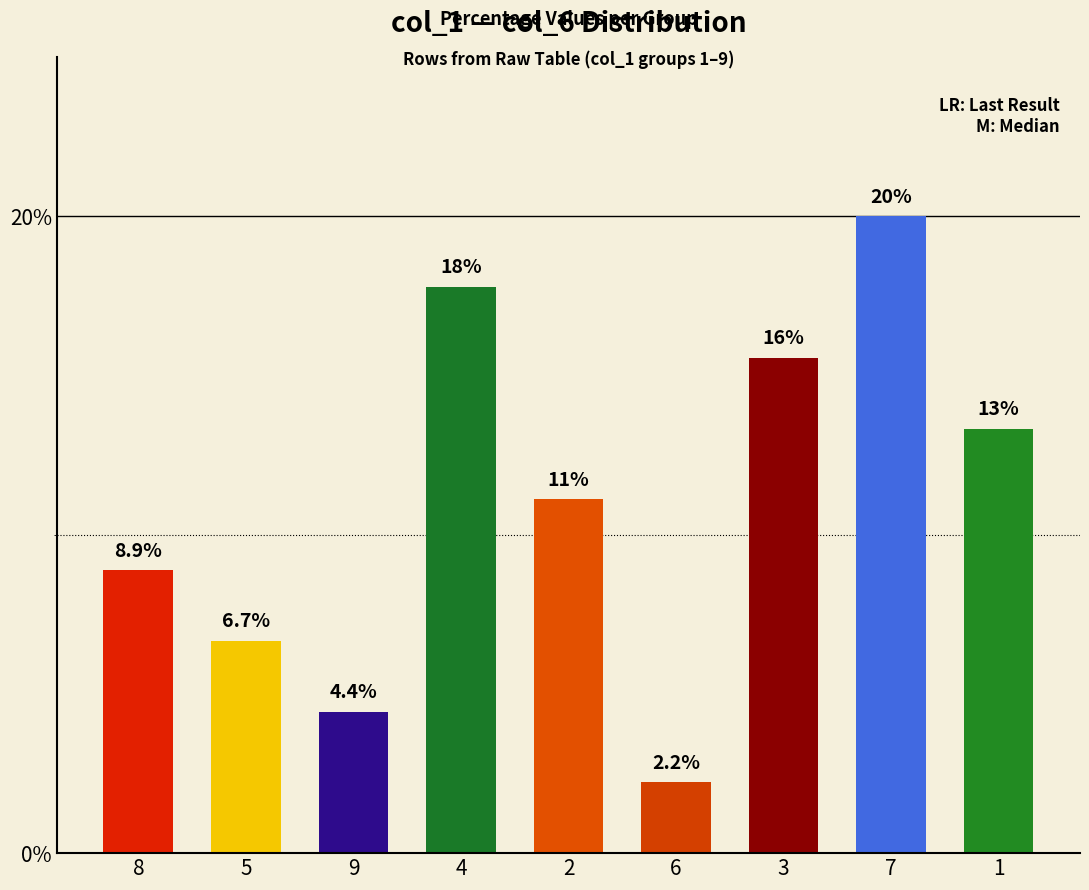

At which label does the data first exceed 11?

4